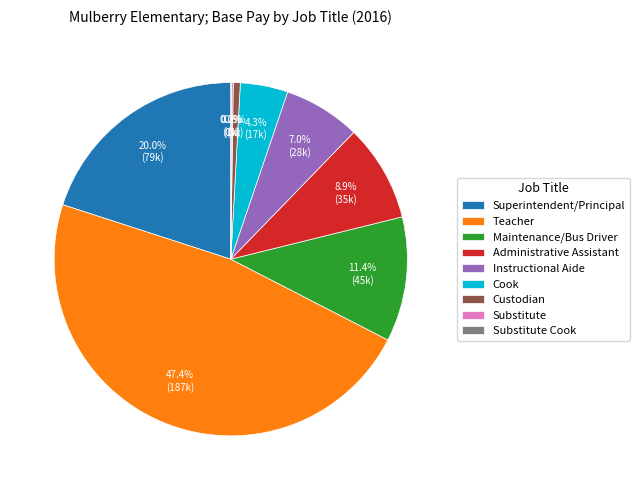

To the nearest percent, what is the difference between the largest and smallest slice percentages?

47%